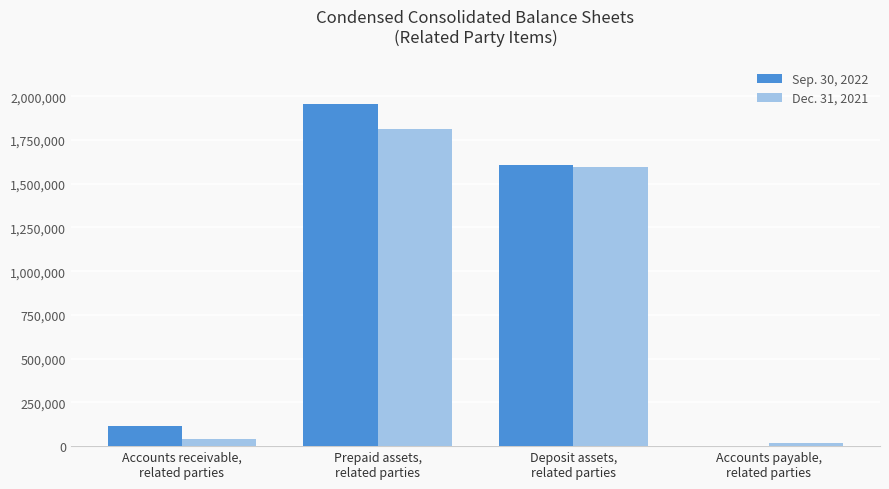

Are the bars grouped side by side (vs. stacked)?

Yes